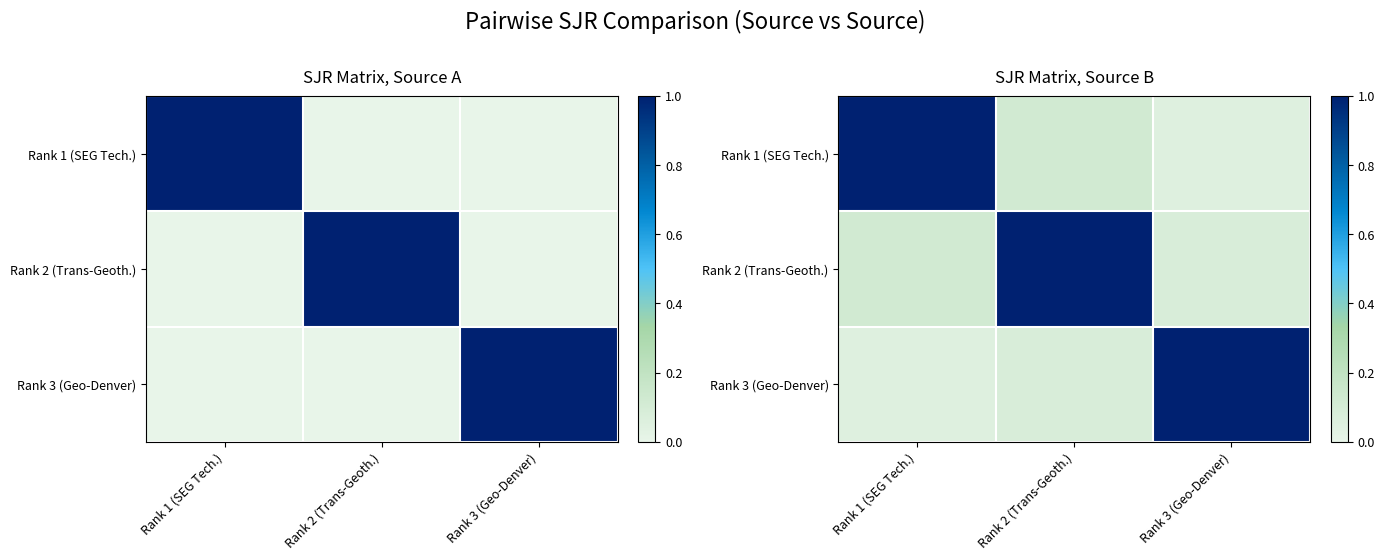

Rank the categories by Rank 2 (Trans-Geoth.) value from lowest to highest.

Rank 3 (Geo-Denver), Rank 1 (SEG Tech.), Rank 2 (Trans-Geoth.)